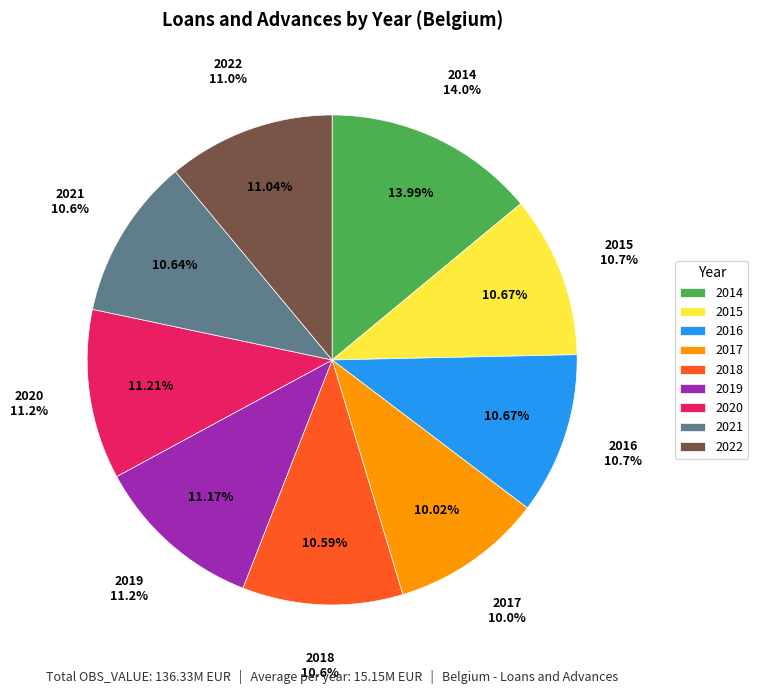

Is 2019 the majority of the pie?

No